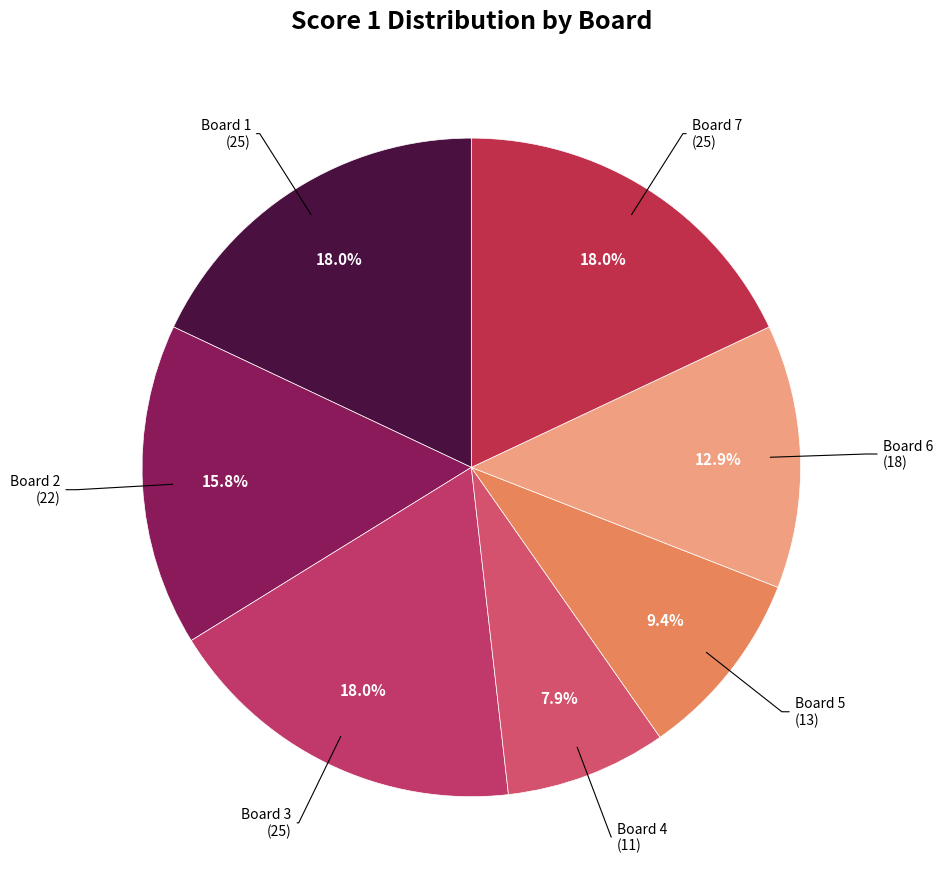

Is there any slice that represents more than half of the pie?

No